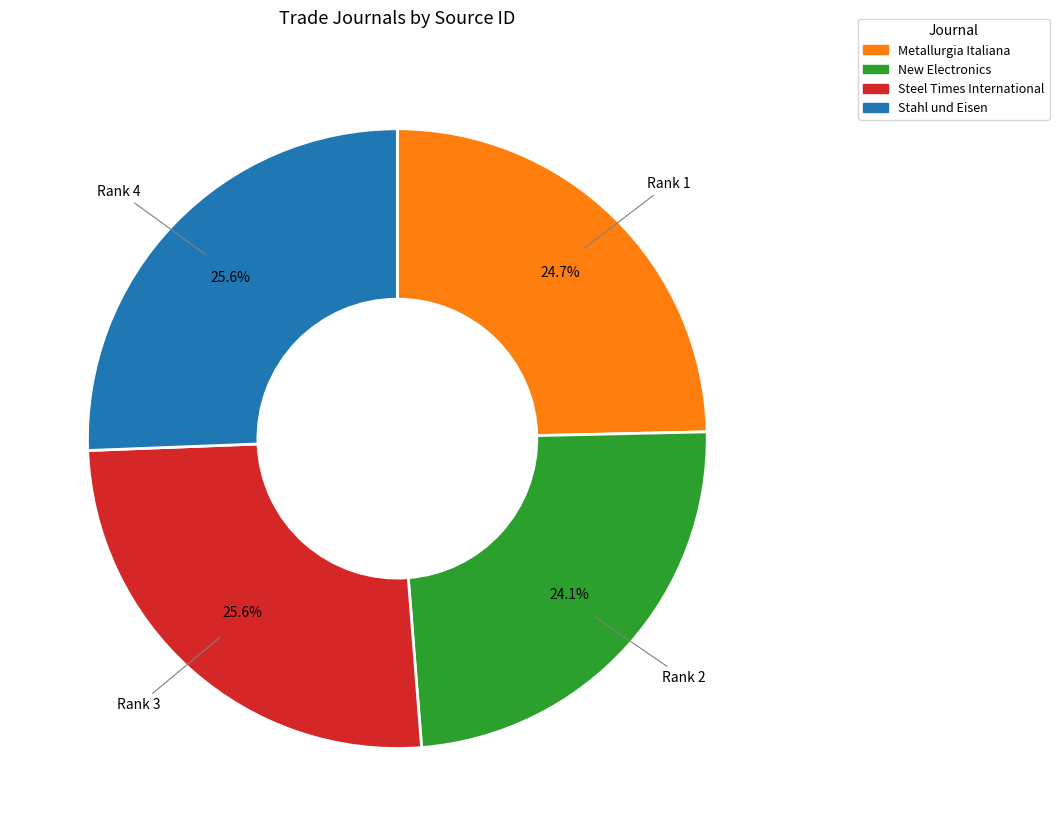

Is there any slice that represents more than half of the pie?

No